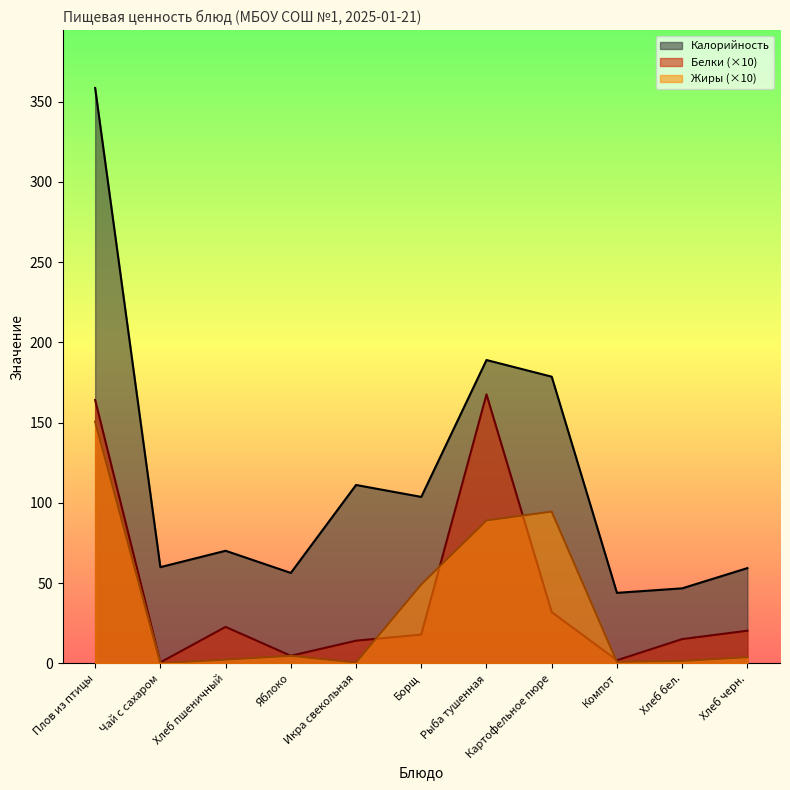

What are all the series names shown in the legend?

Калорийность, Белки (×10), Жиры (×10)